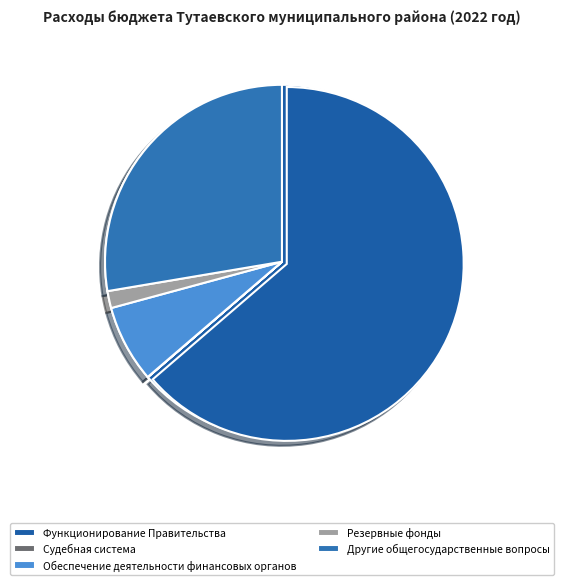

How many segments does this pie chart have?

7